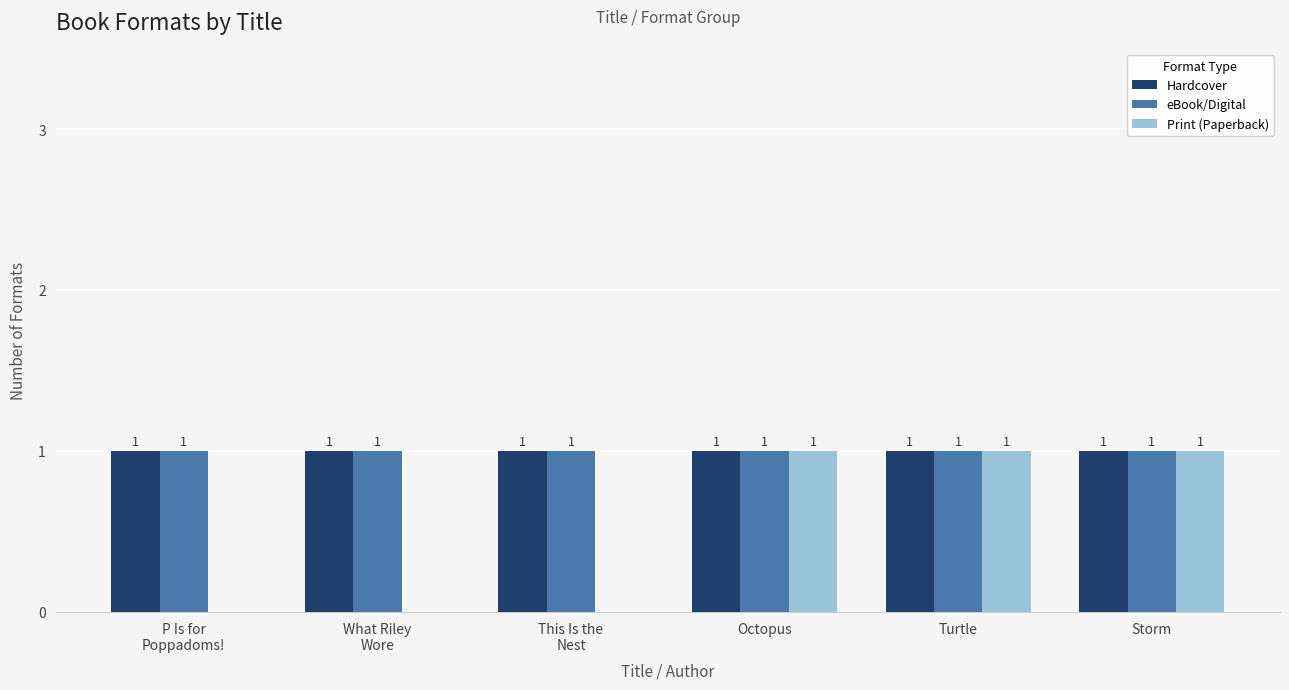

The Print (Paperback) series shows 0 at P Is for
Poppadoms!. True or false?

True